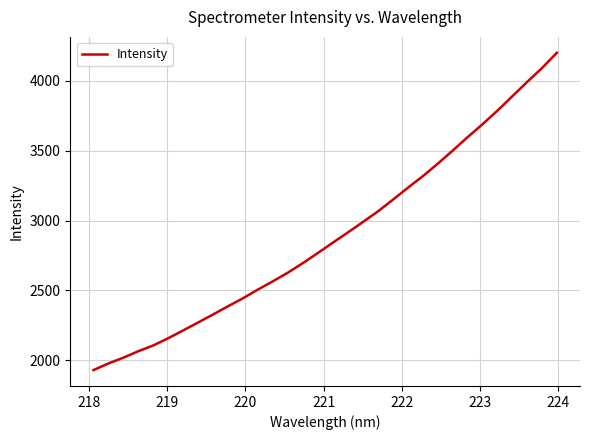

What is the sum of all values?

92705.0